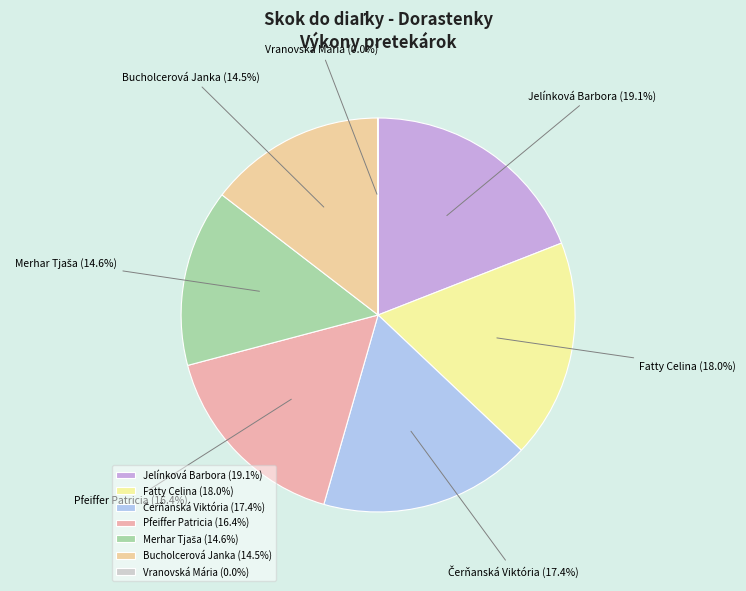

What percentage do Pfeiffer Patricia (16.4%) and Jelínková Barbora (19.1%) together represent?

35.5%